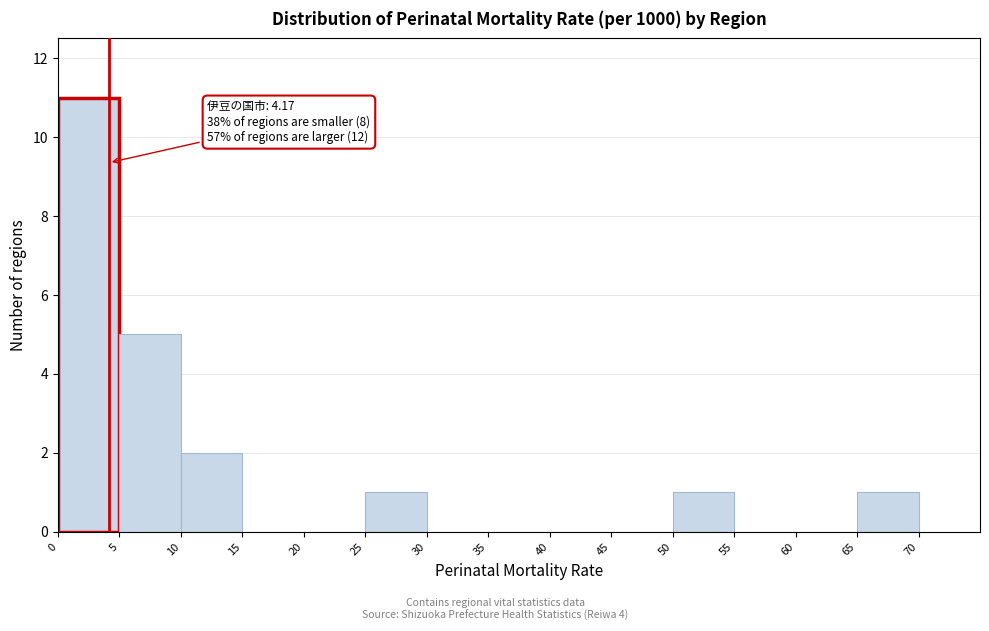

Over which range of the x-axis is the bar tallest?

0 to 5